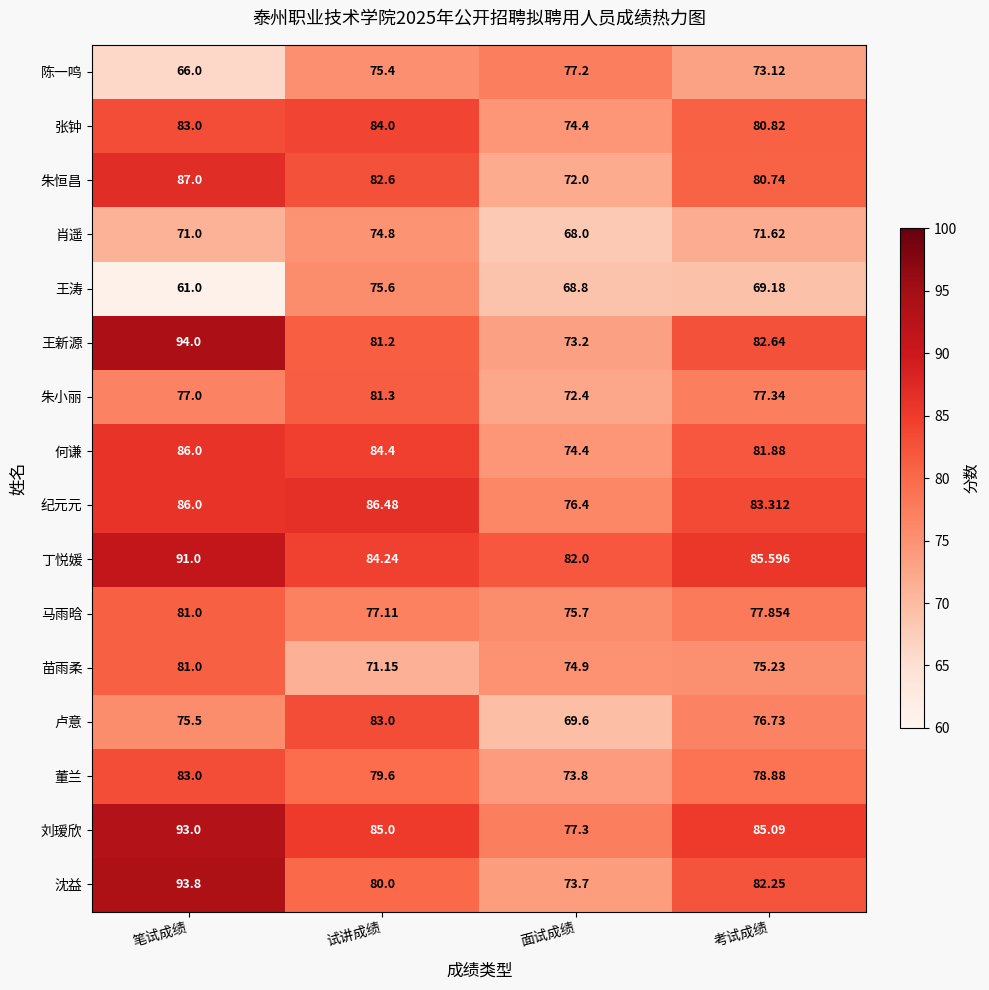

Where is 张钟 nearest to the value 79?

考试成绩